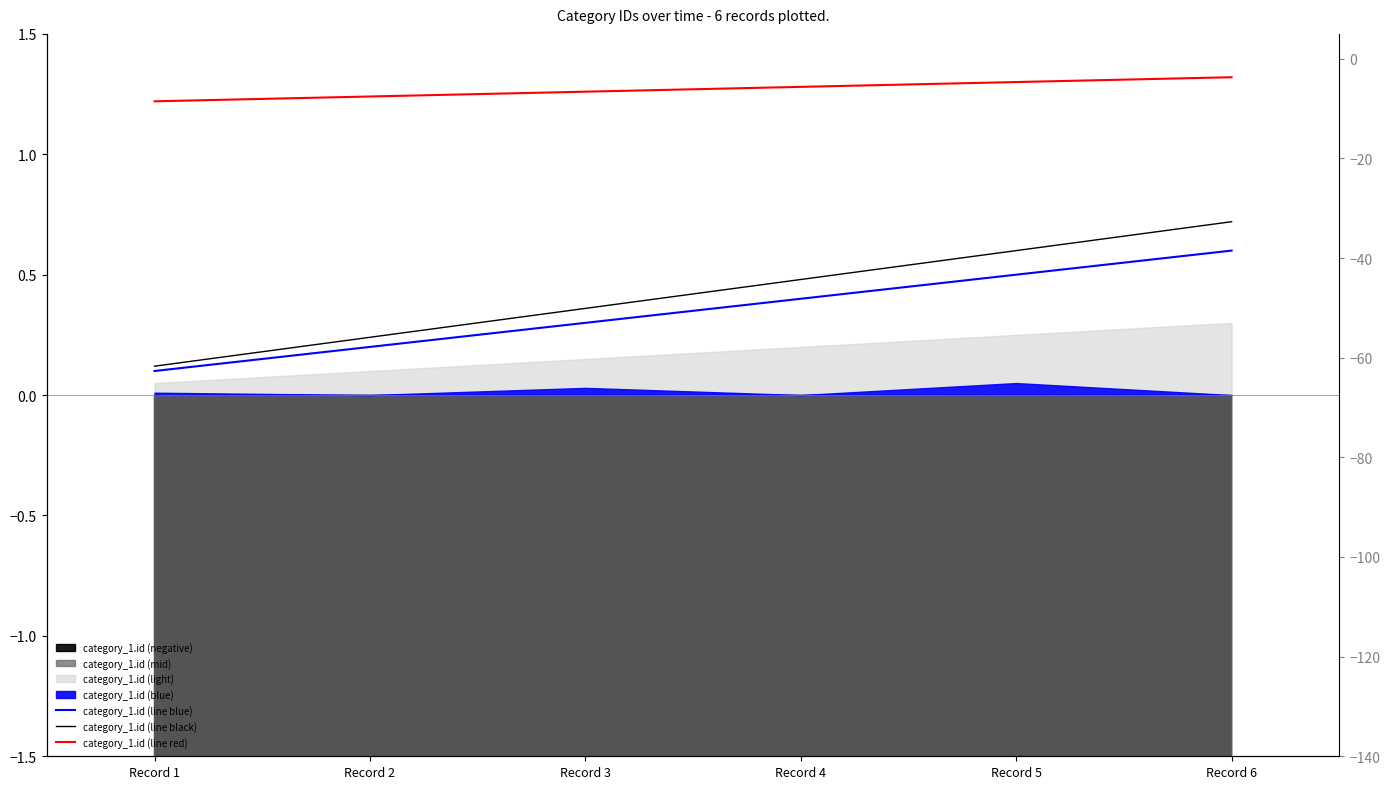

What is the total value across all series at Record 4?

2.2